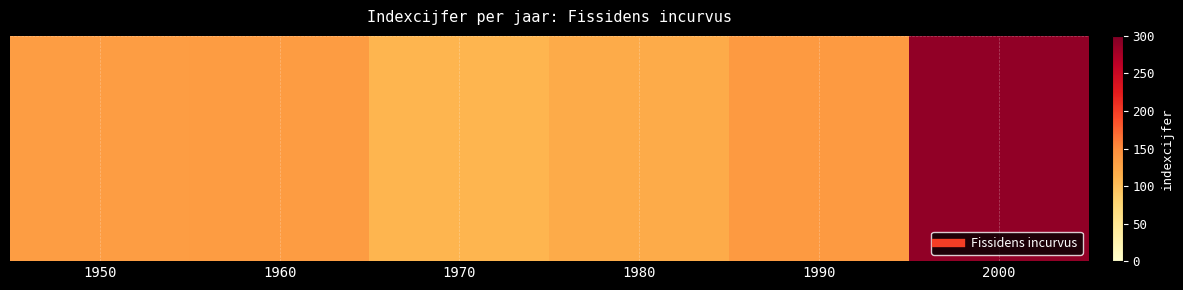

Rank the categories by value from highest to lowest.

2000, 1990, 1960, 1950, 1980, 1970